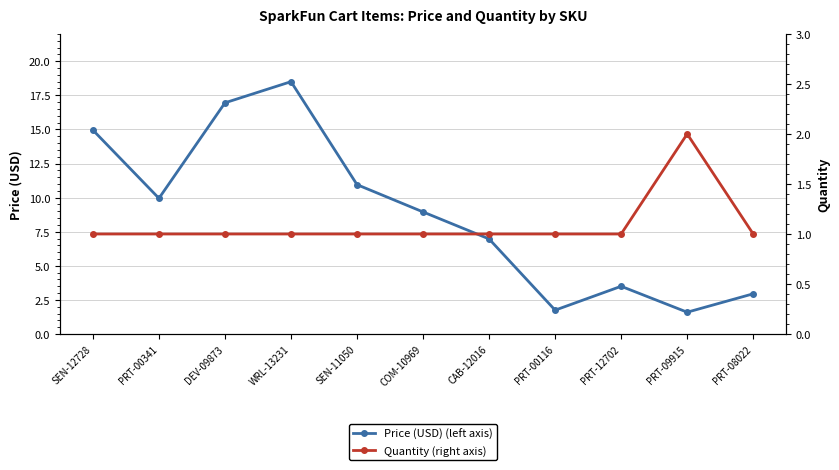

Which has a higher value, SEN-11050 or CAB-12016?

SEN-11050